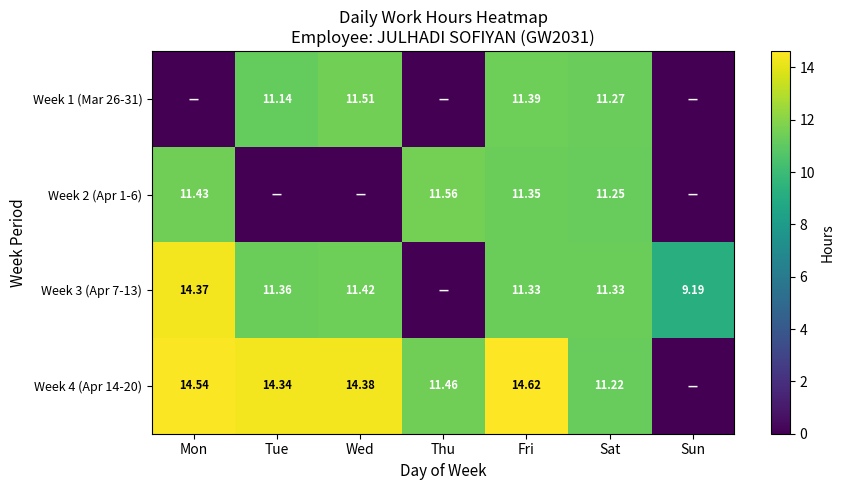

Is the value of Week 1 (Mar 26-31) at Tue greater than the value of Week 3 (Apr 7-13) at Tue?

No